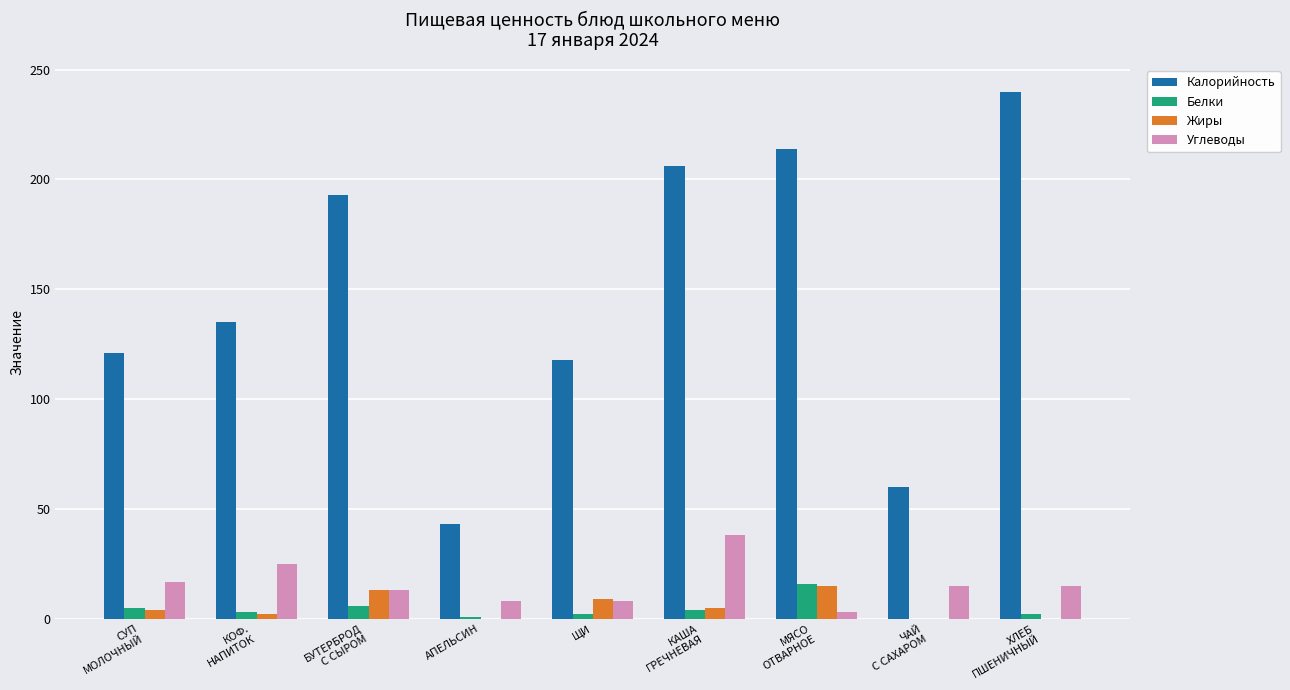

What is the total value across all series at ЩИ?

137